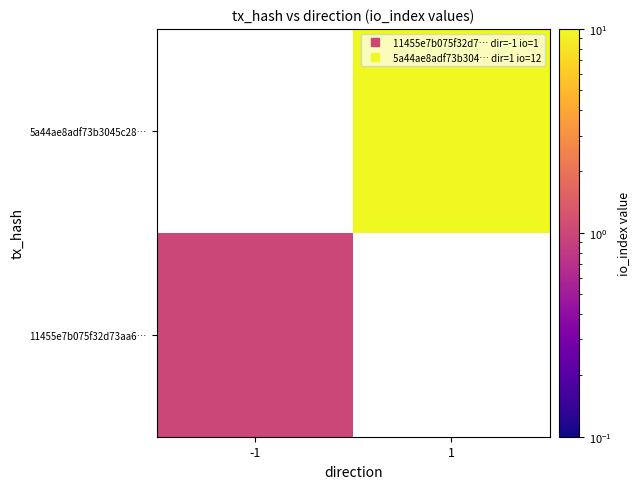

List the labels in order of 11455e7b075f32d73aa6… value, largest first.

-1, 1